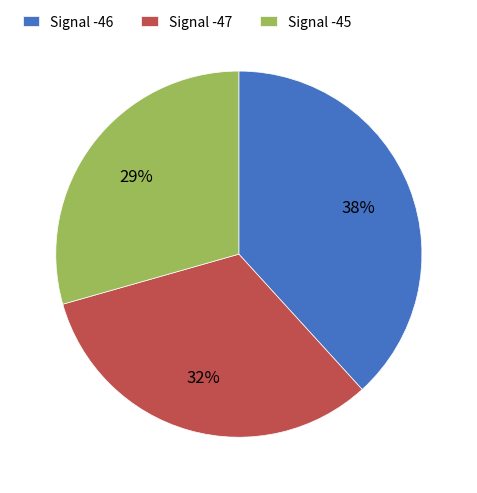

Is it true that Signal -45 is 29% of the pie?

True